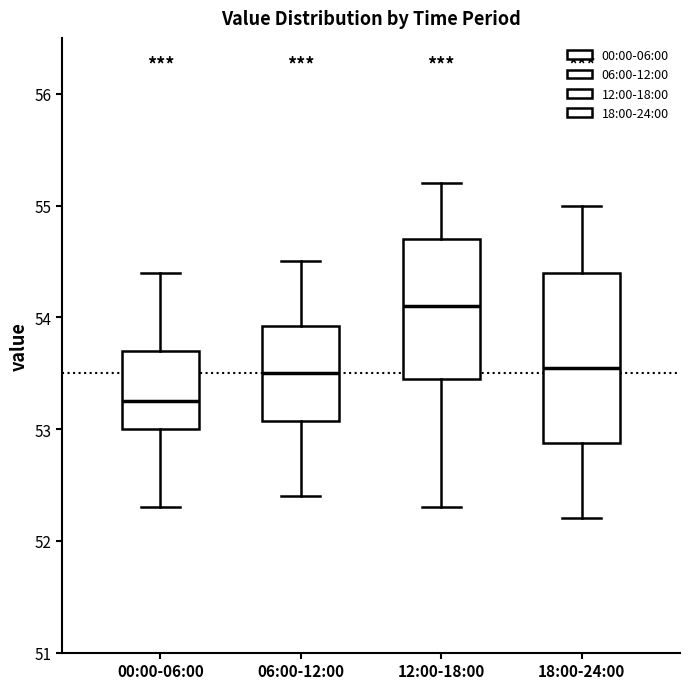

Where is the lower edge of the box for 06:00-12:00 on the y-axis? The values are not printed on the chart, so give them approximately, as read against the axis.

53.1